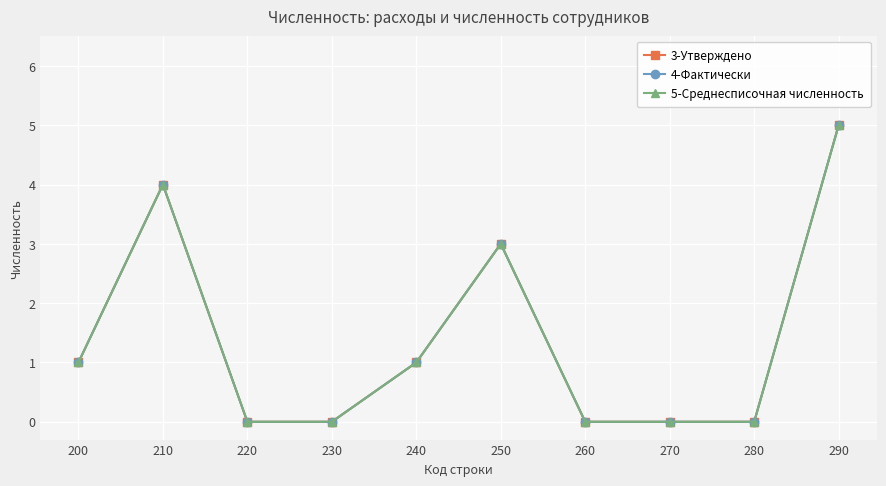

True or false: 5-Среднесписочная численность and 3-Утверждено cross at least once.

False